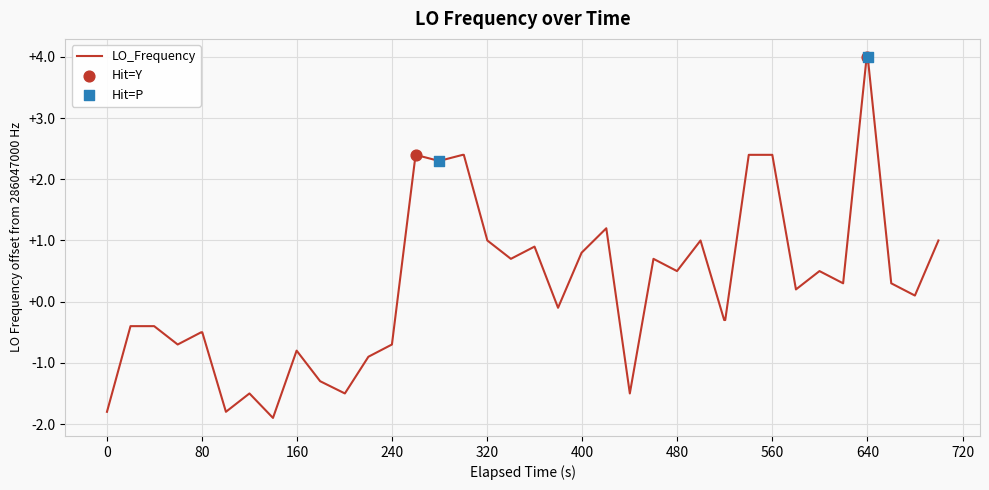

What is the greatest value displayed?

4.0